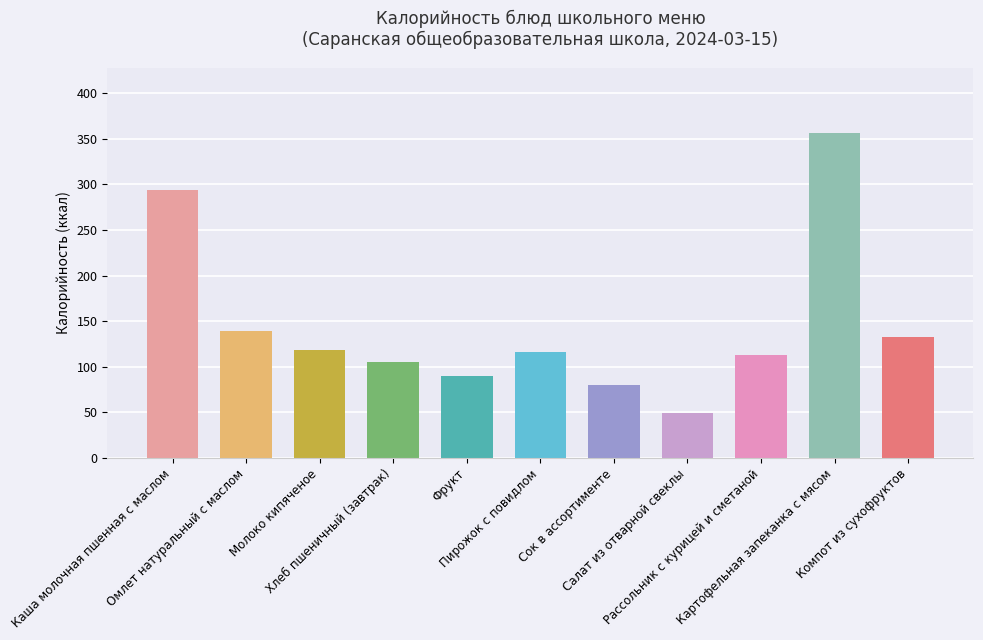

How many series are shown in this chart?

1